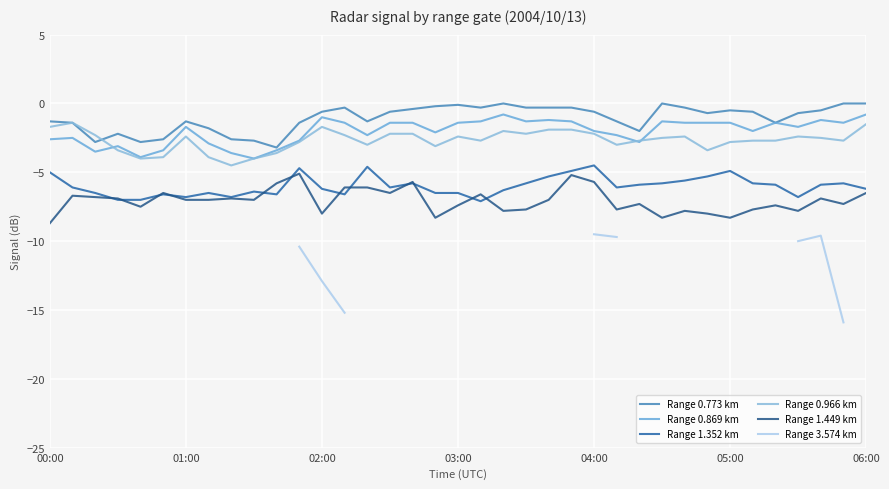

What position from the right is 16?

21